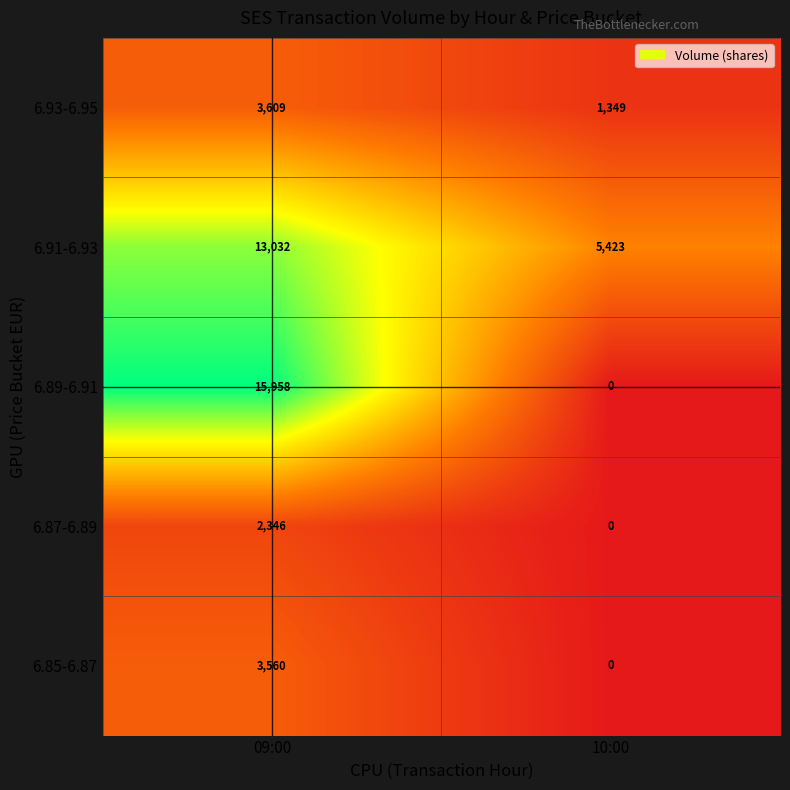

What is the sum of all 6.93-6.95 values?

4958